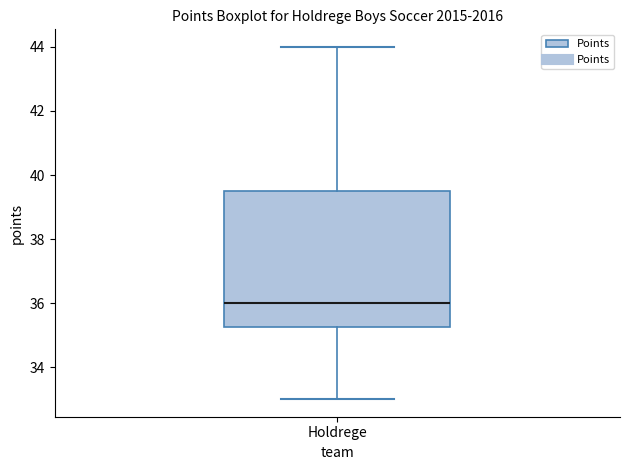

Transcribe this box plot: give where the median line is, the range the box spans, and where the two whiskers end, as read against the y-axis. The values are not printed on the chart, so give them approximately, as read against the axis.

median 36.0, box 35.2 to 39.6, whiskers 33.0 to 44.0